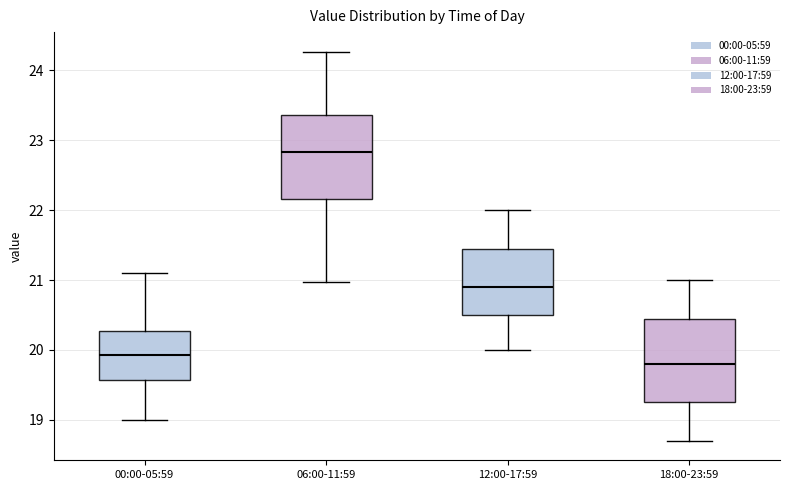

Reading left to right, transcribe this box plot: for each box, give where its median line is, the range the box spans, and where its two whiskers end, as read against the y-axis. The values are not printed on the chart, so give them approximately, as read against the axis.

00:00-05:59: median 19.9, box 19.6 to 20.3, whiskers 19.0 to 21.1
06:00-11:59: median 22.8, box 22.2 to 23.4, whiskers 21.0 to 24.3
12:00-17:59: median 20.9, box 20.5 to 21.5, whiskers 20.0 to 22.0
18:00-23:59: median 19.8, box 19.3 to 20.5, whiskers 18.7 to 21.0